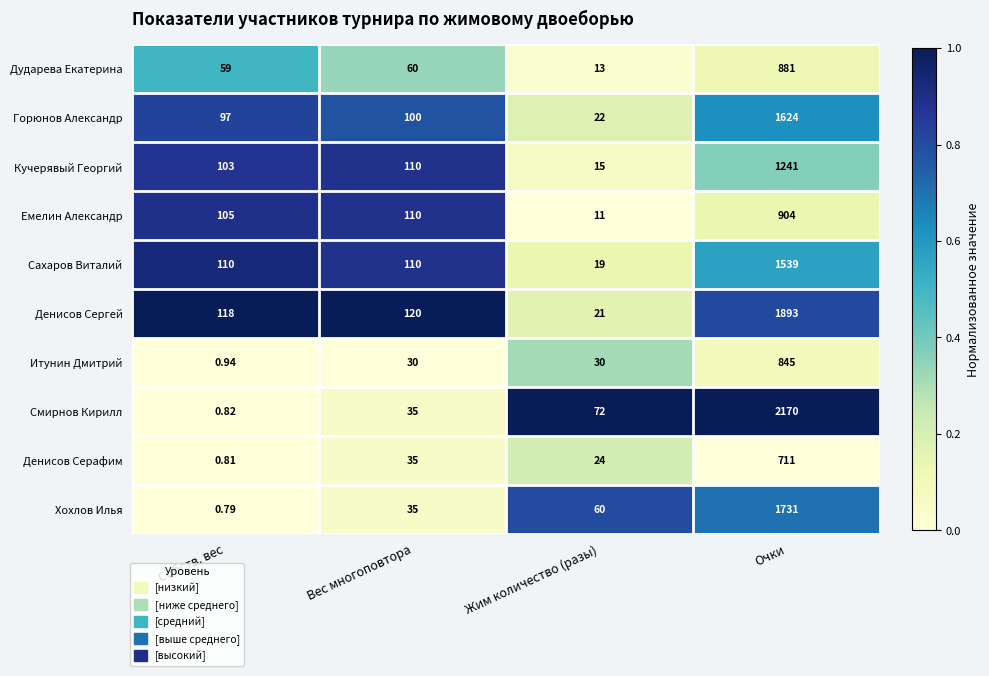

At which label is Горюнов Александр closest to 823?

Вес многоповтора